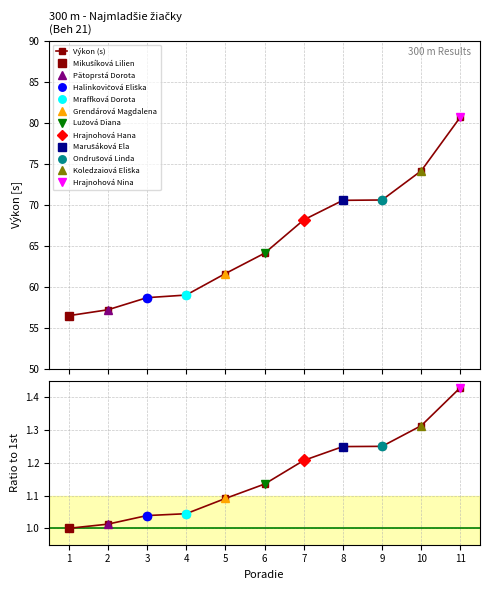

True or false: Výkon (s) has more than 1 points higher than both neighbors.

False